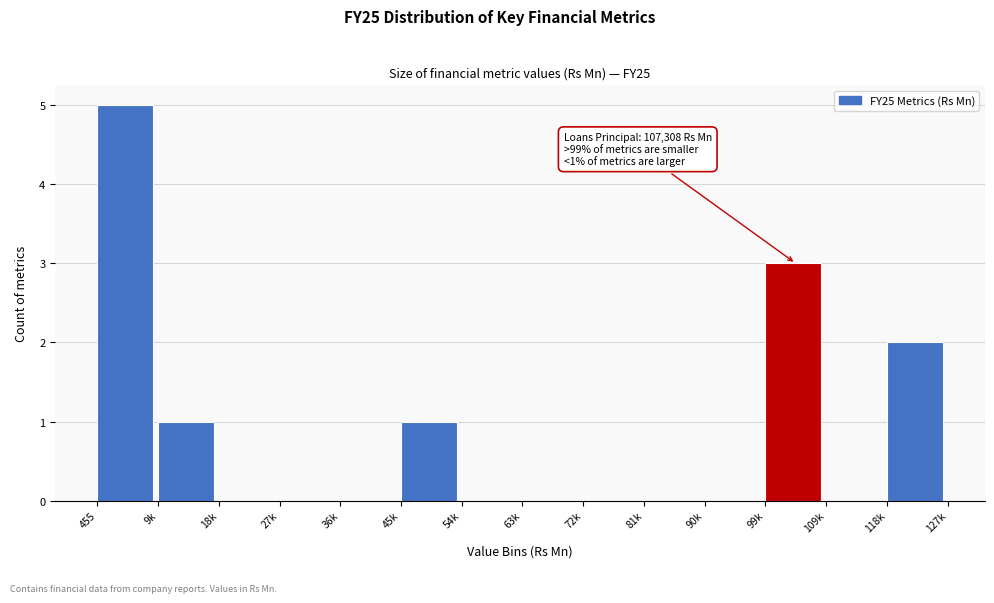

Reading left to right, extract all data points from this chart.

455=5	9k=1	18k=0	27k=0	36k=0	45k=1	54k=0	63k=0	72k=0	81k=0	90k=0	99k=3	109k=0	118k=2